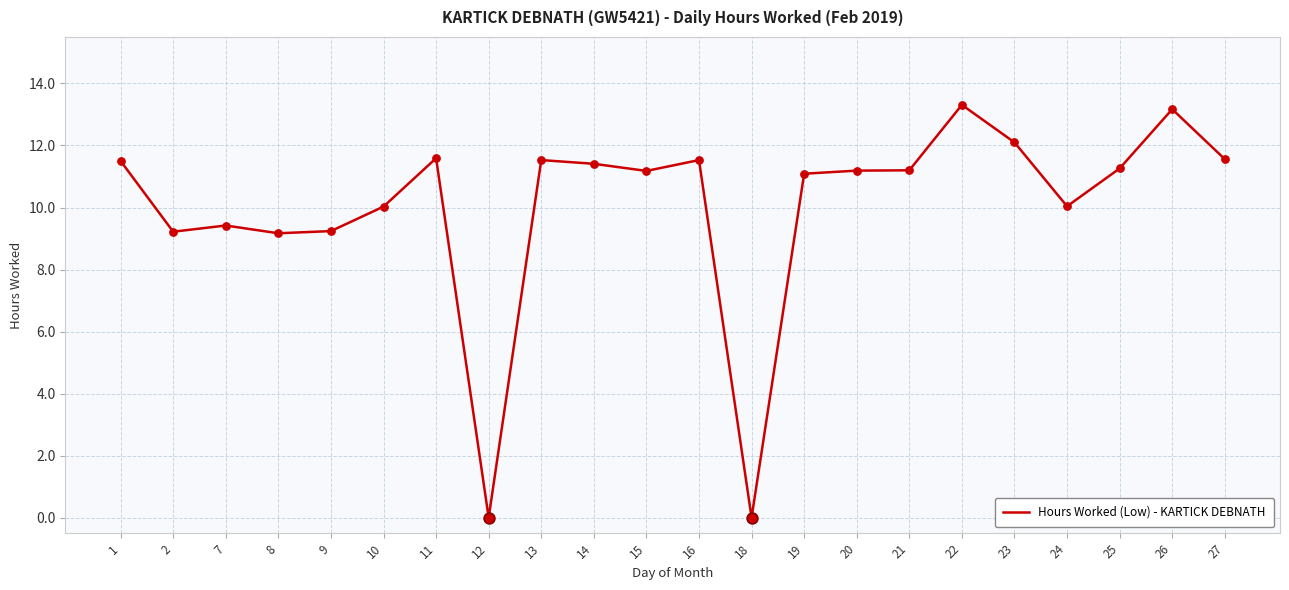

Approximately how many times larger is the value at 2 compared to 15?

0.8